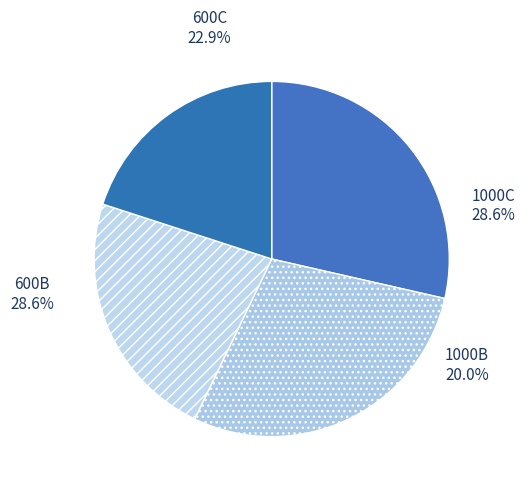

To the nearest percent, what portion does 600C represent?

23%